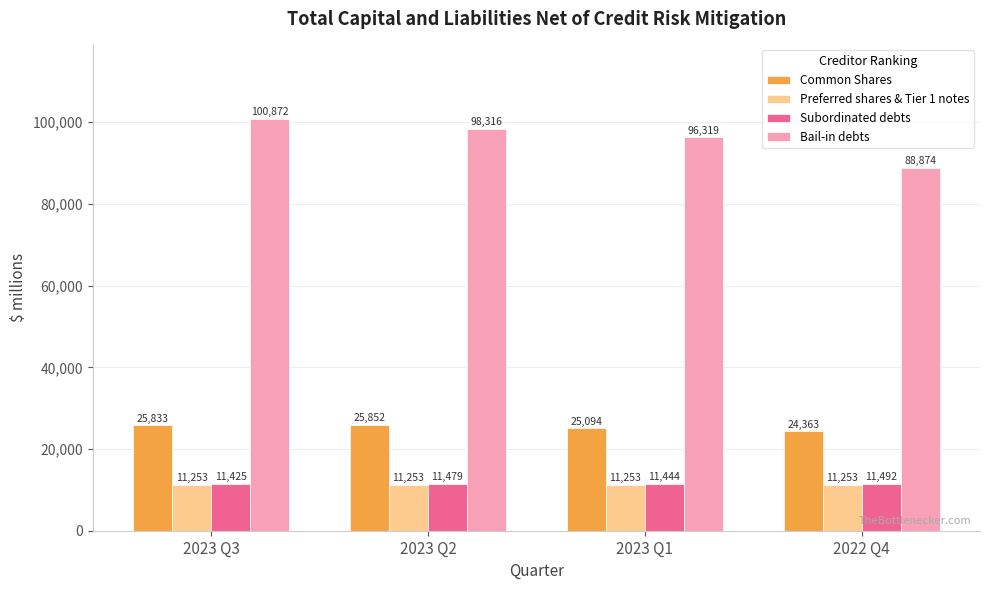

What is the total value across all series at 2023 Q1?

144110